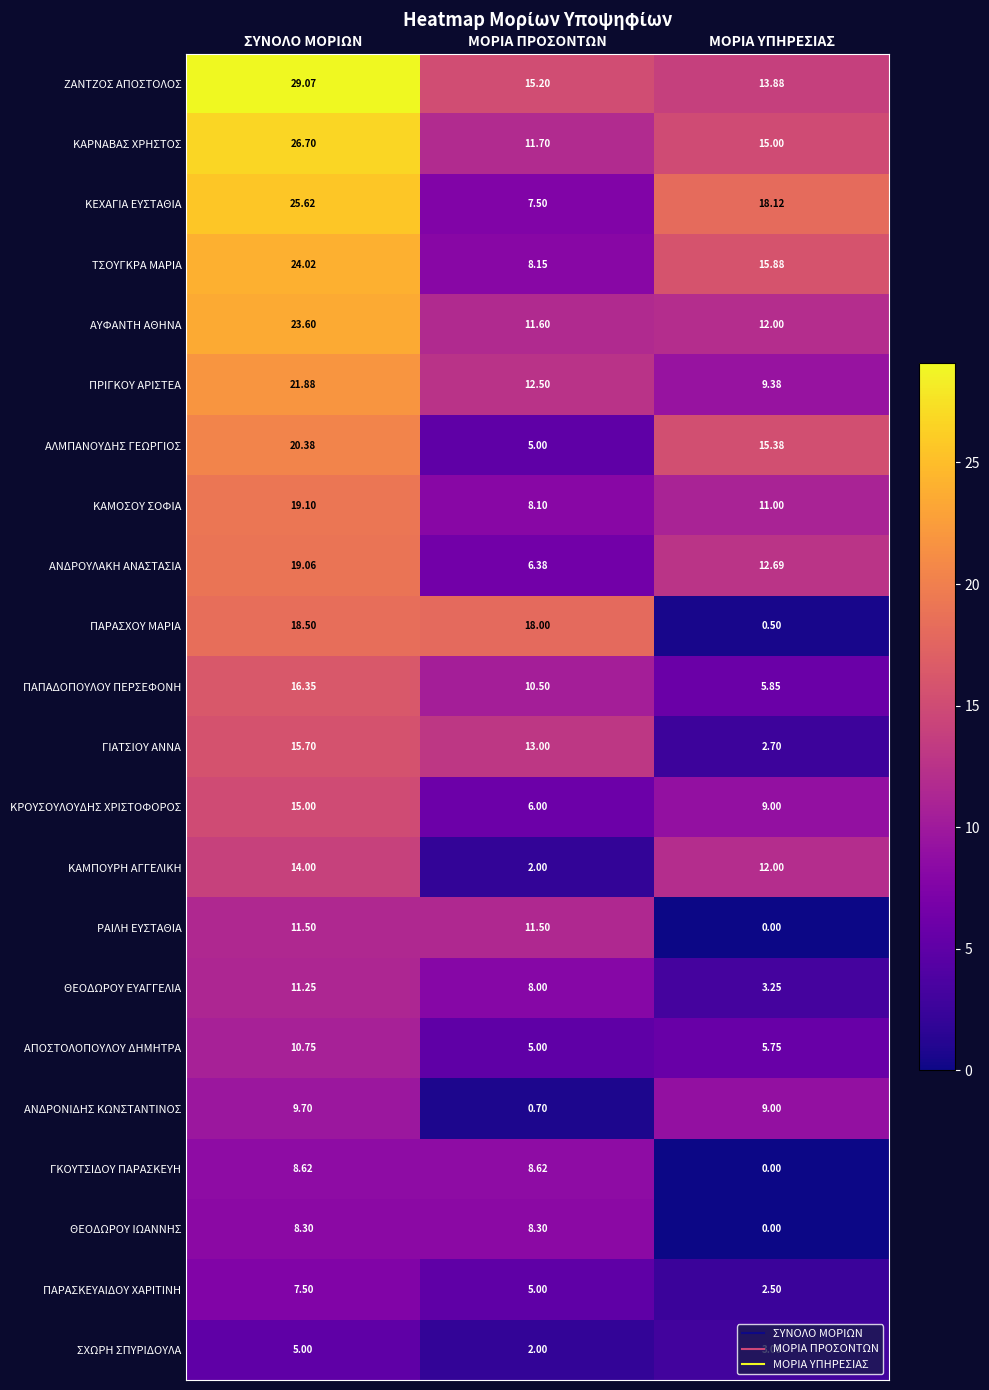

Which category has the highest value in the ΑΝΔΡΟΥΛΑΚΗ ΑΝΑΣΤΑΣΙΑ series?

ΣΥΝΟΛΟ ΜΟΡΙΩΝ